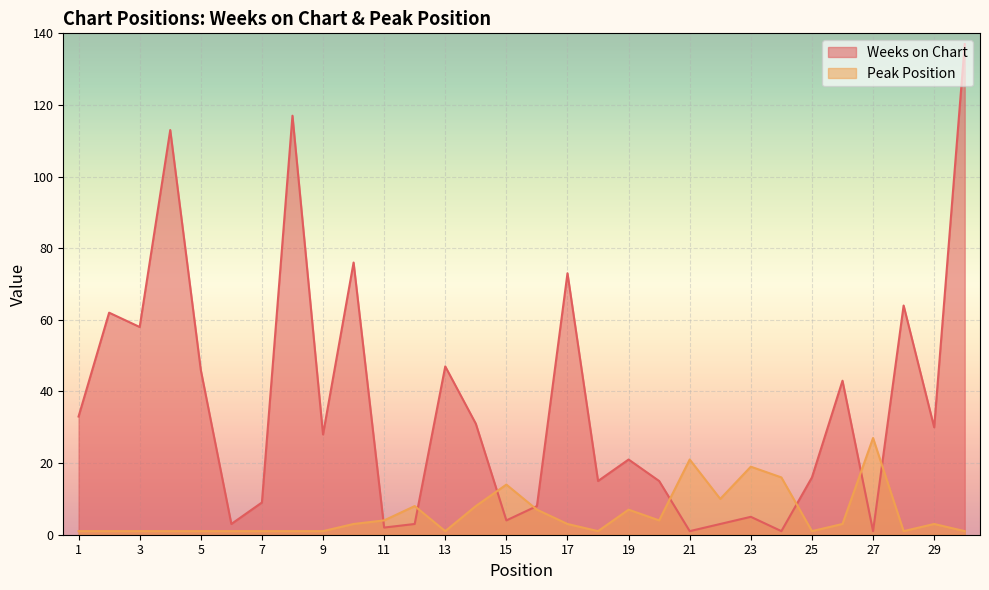

What is the value of the Peak Position point at the 1st from the left?

1